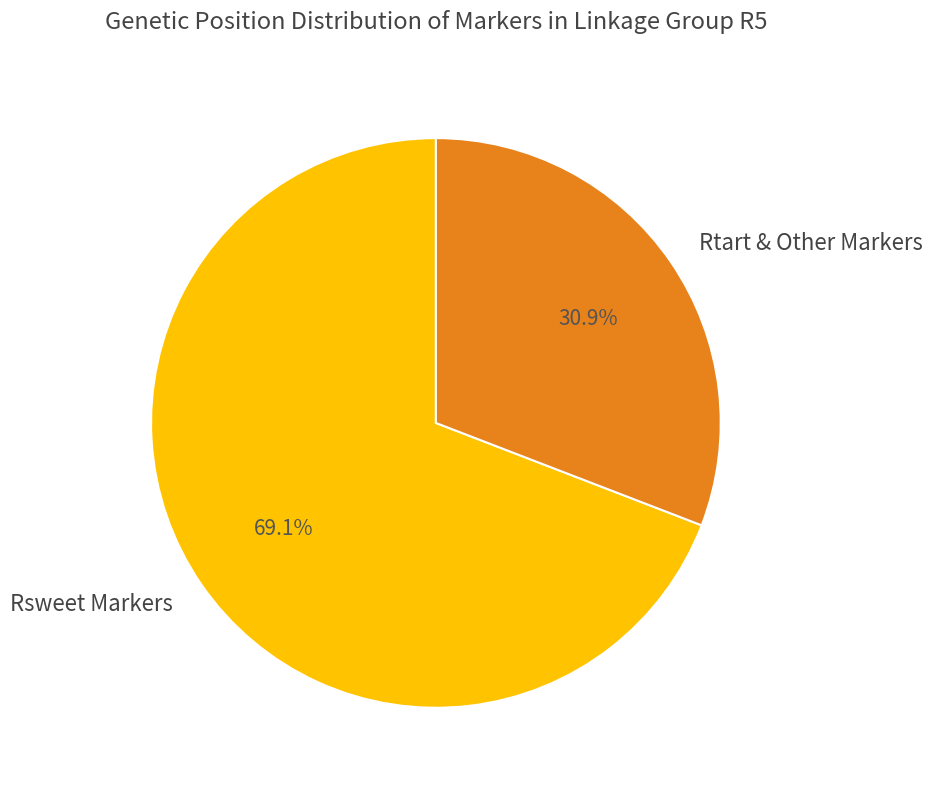

To the nearest percent, what is the average slice percentage?

50%